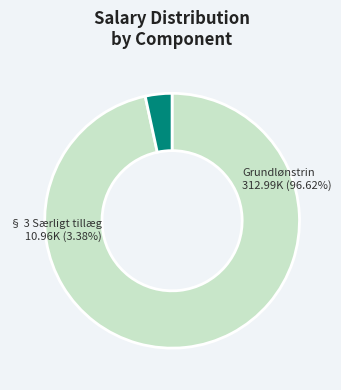

Which has a higher value, § 3 Særligt tillæg or Grundlønstrin?

Grundlønstrin